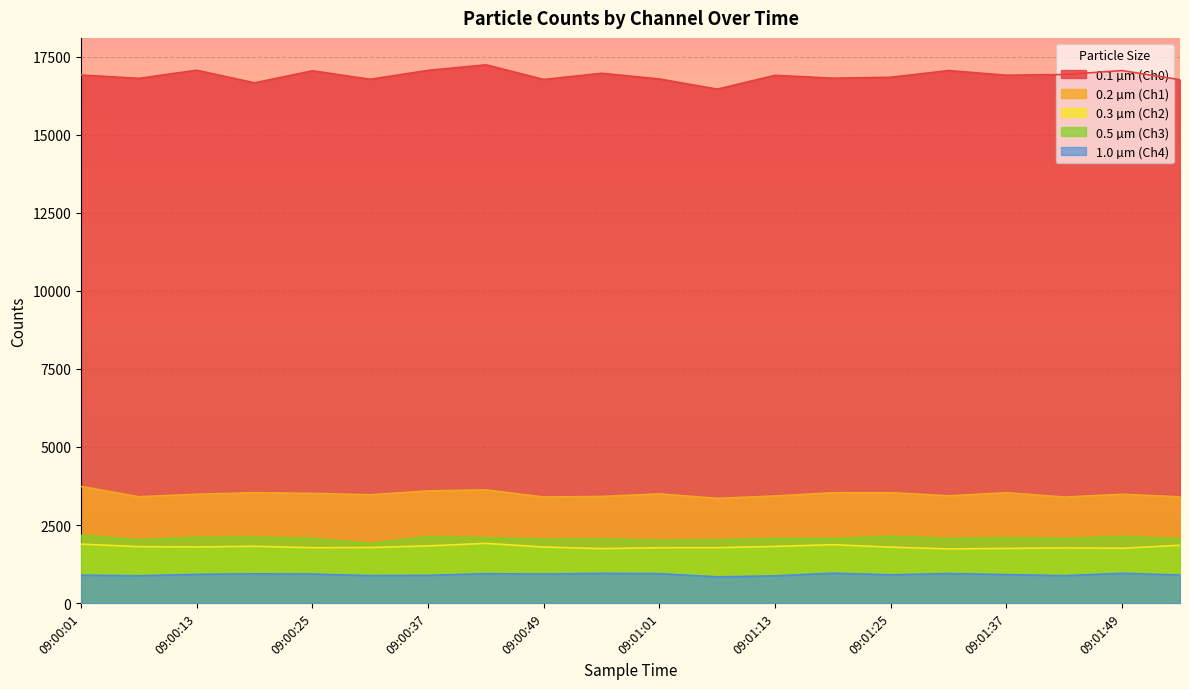

True or false: 0.2 µm (Ch1) and 1.0 µm (Ch4) cross at least once.

False